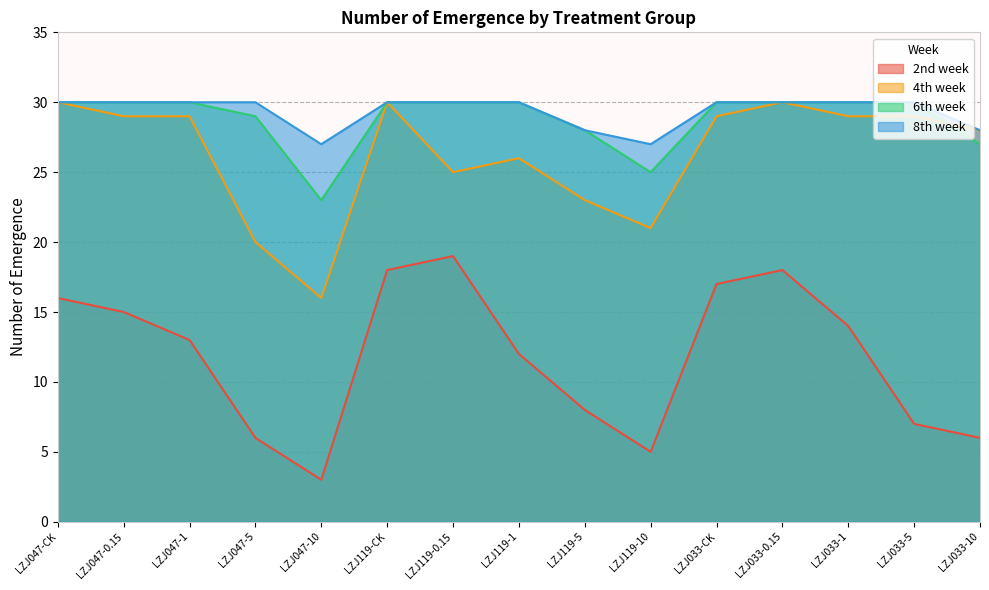

What is the value of the 4th week point at the 13th from the left?

29